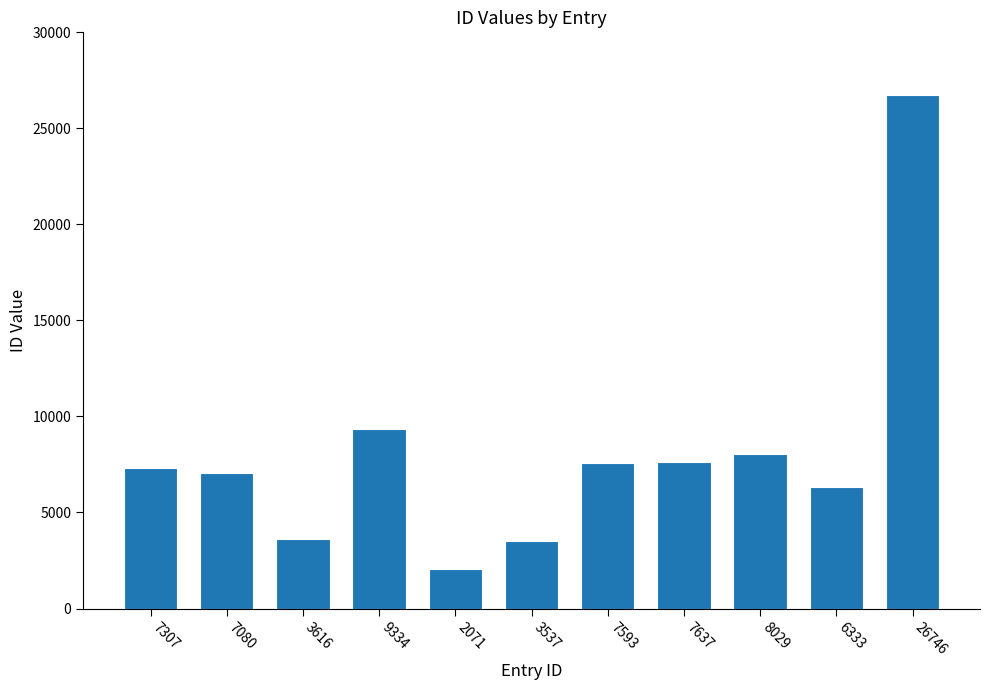

What is the label of the 8th bar from the right?

9334